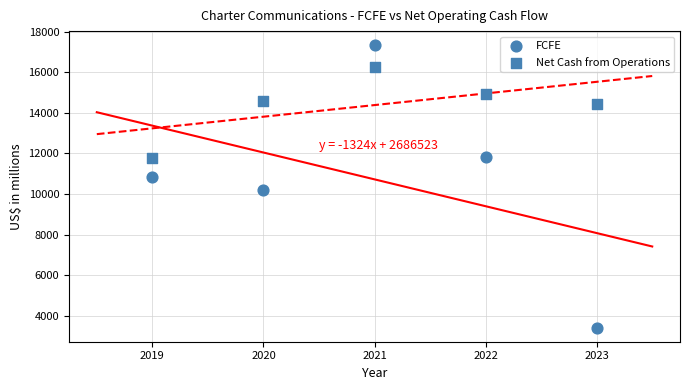

Count the number of points in this scatter plot.

10